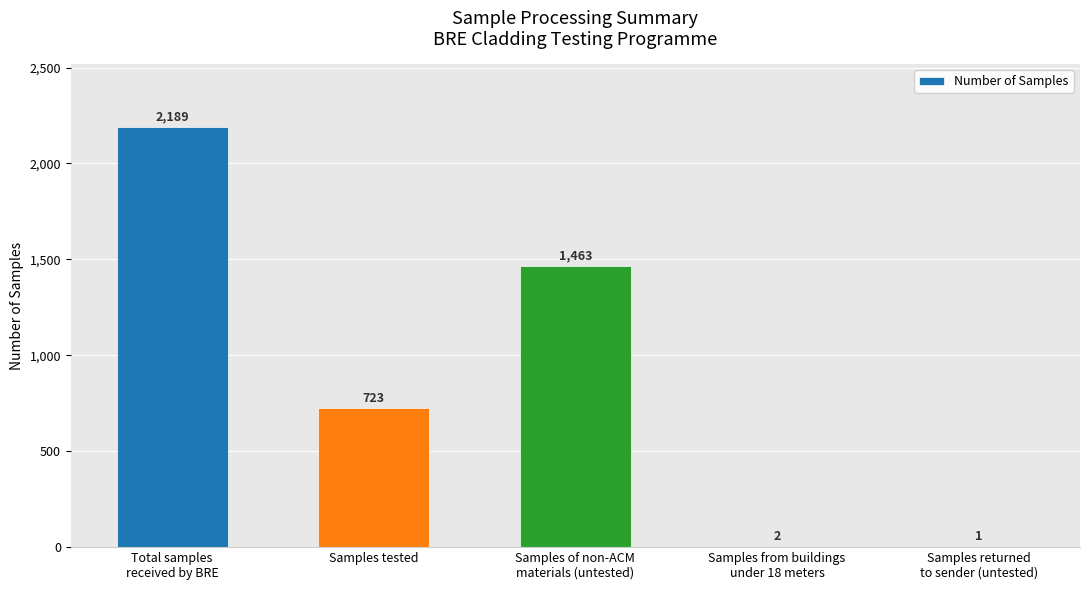

Reading left to right, transcribe all the data shown in this chart.

2189	723	1463	2	1